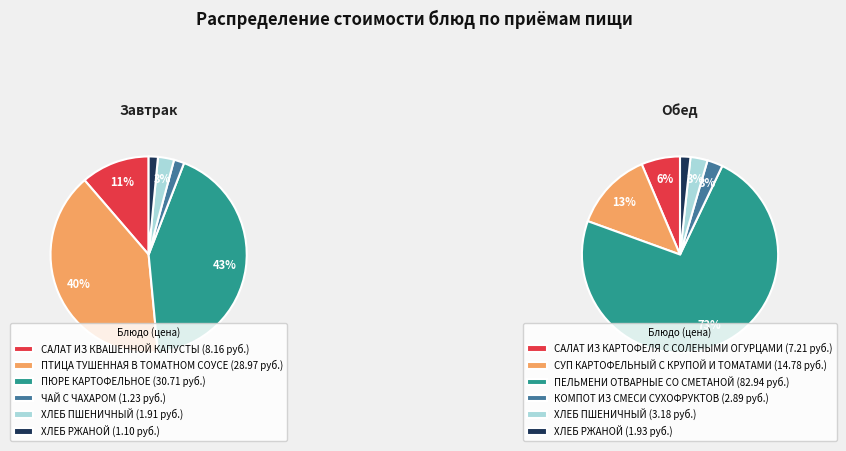

How many segments does this pie chart have?

12